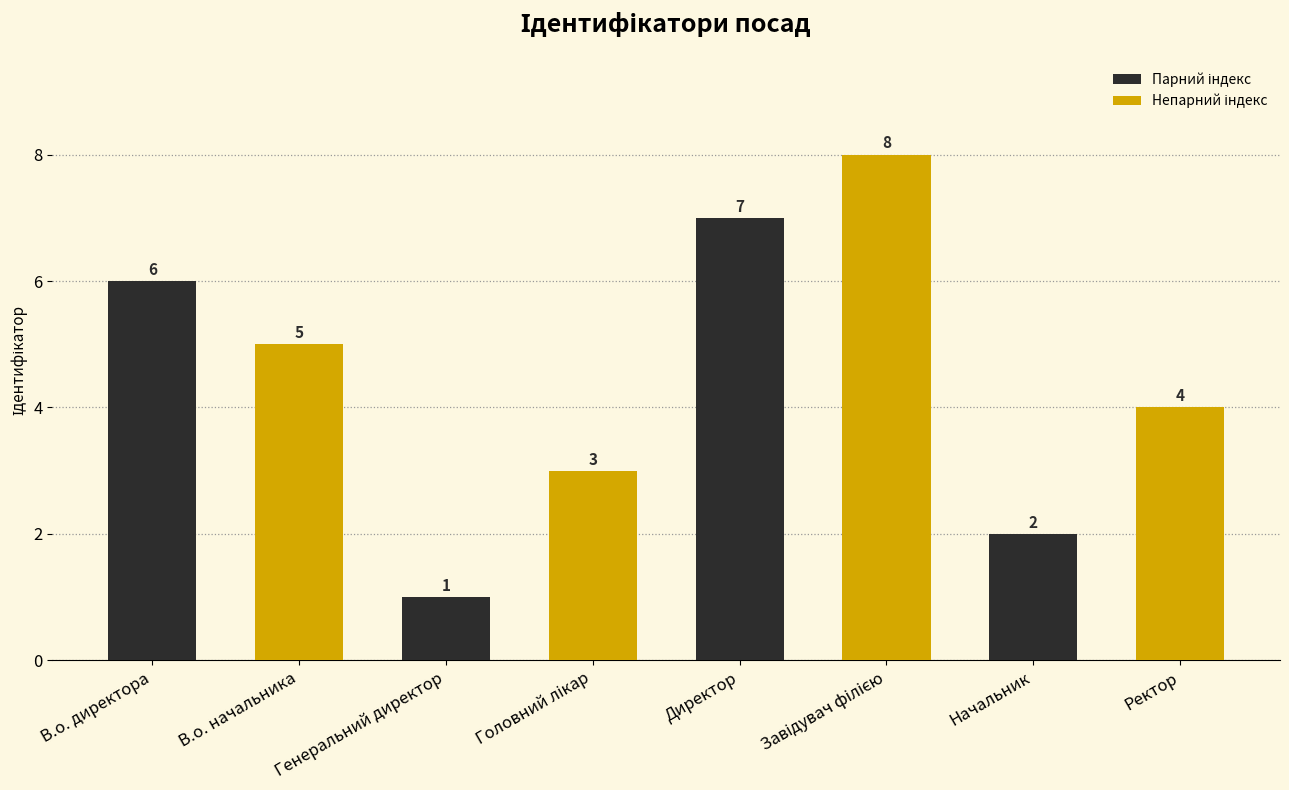

What is the change in value from В.о. директора to Ректор?

-2